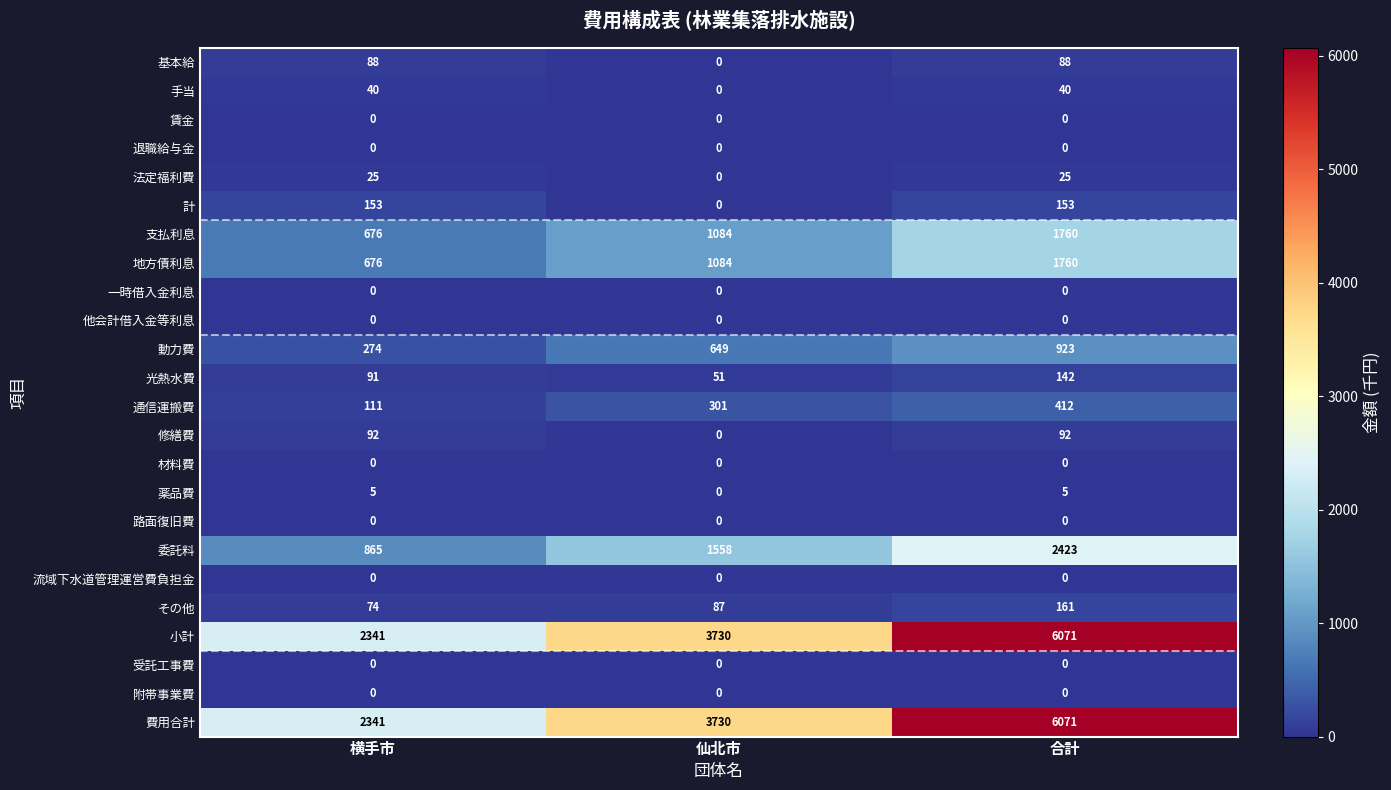

The 賃金 series shows 0 at 仙北市. True or false?

True